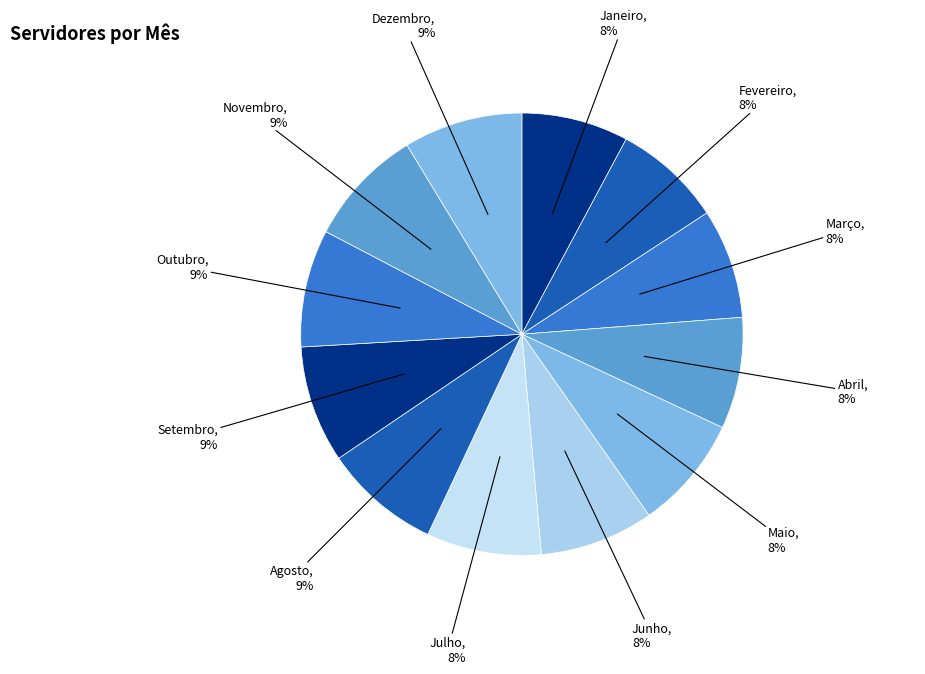

How many slices are in this pie chart?

12